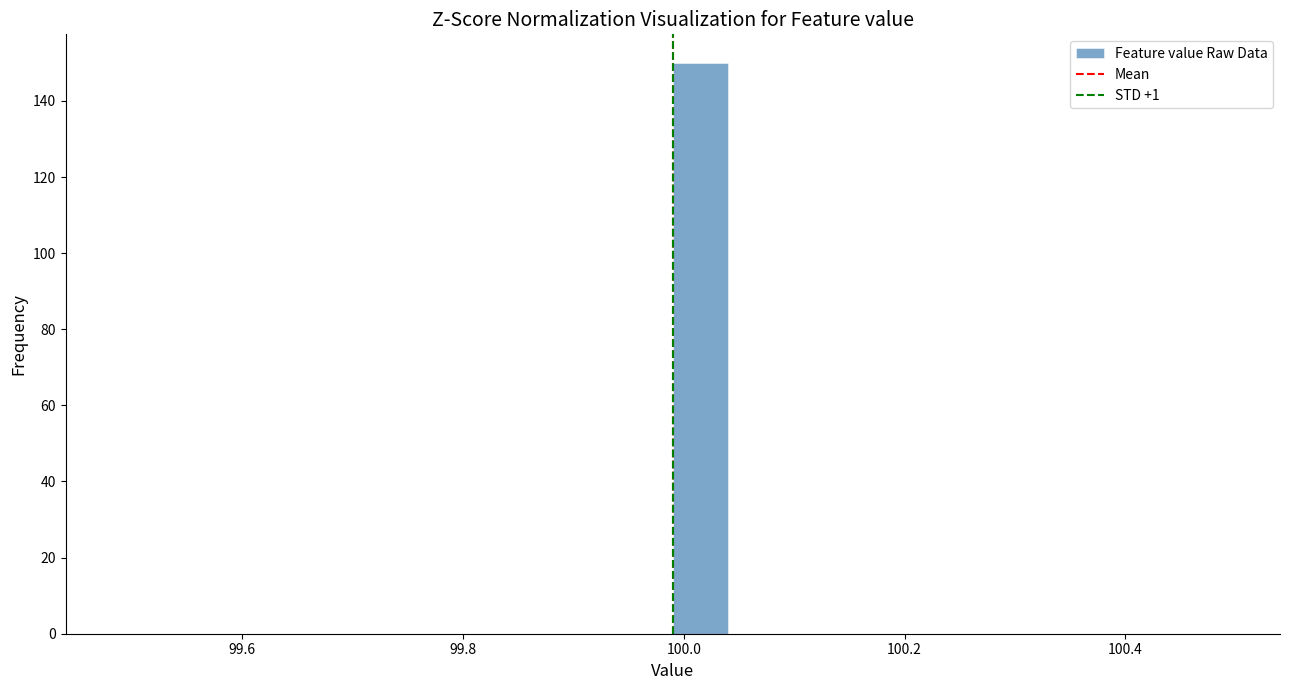

Around what value on the x-axis is the tallest bar? Give the approximate position of its centre, as read against the axis.

100.02